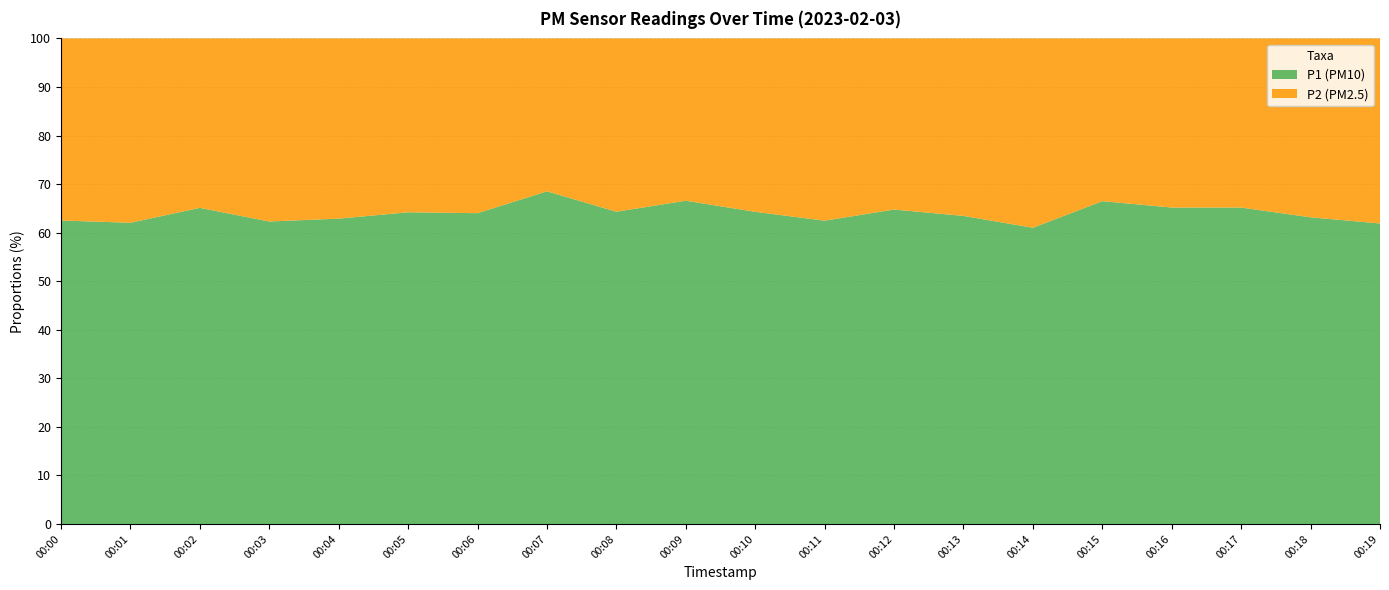

What is the total value across all series at 00:15?

100.0